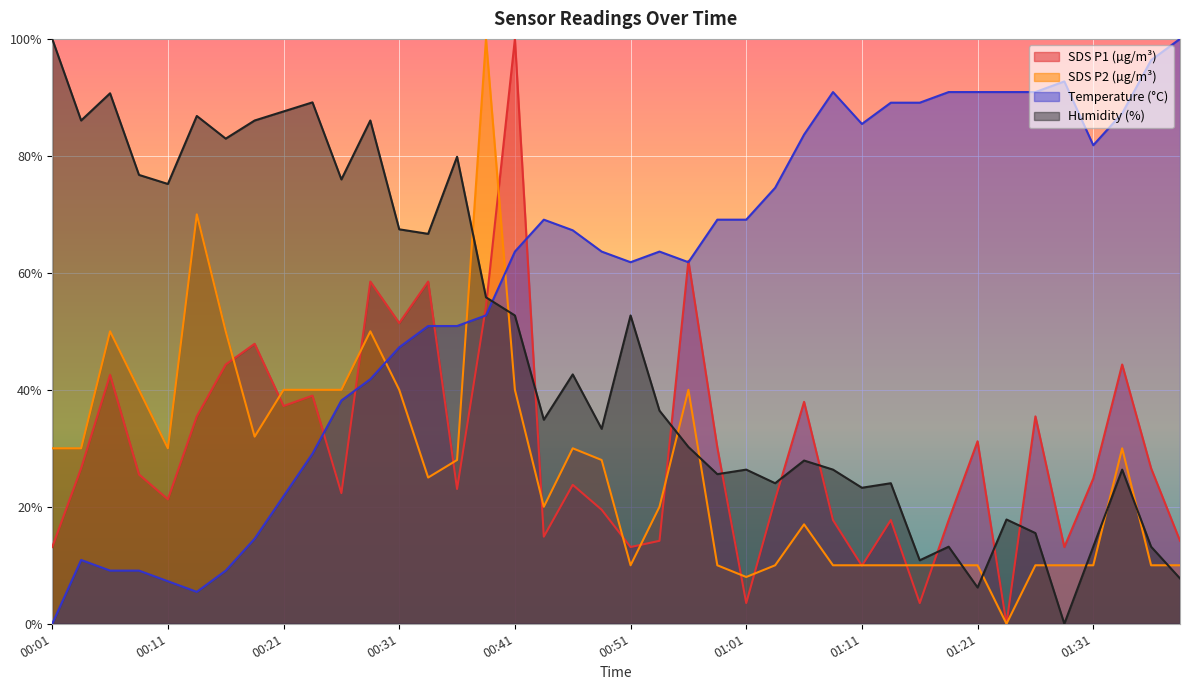

What position from the left is 01:26?

35